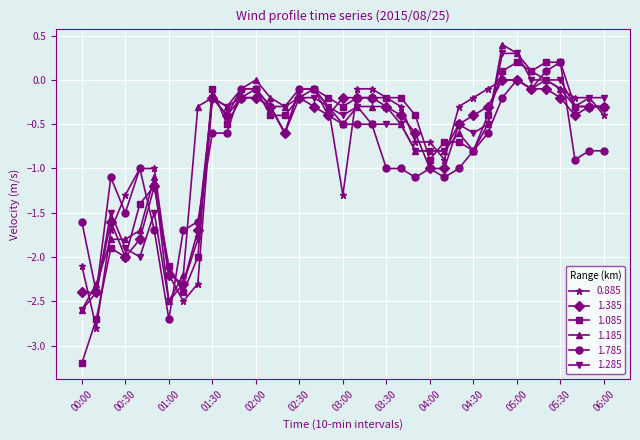

Which series has the widest spread of values?

1.085